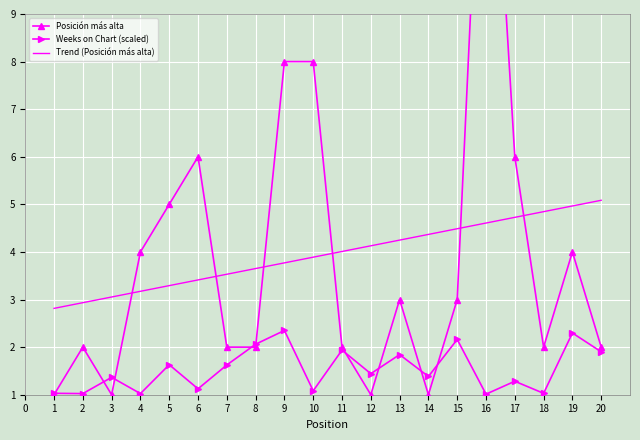

What value does the Weeks on Chart (scaled) series have at 6?

1.1